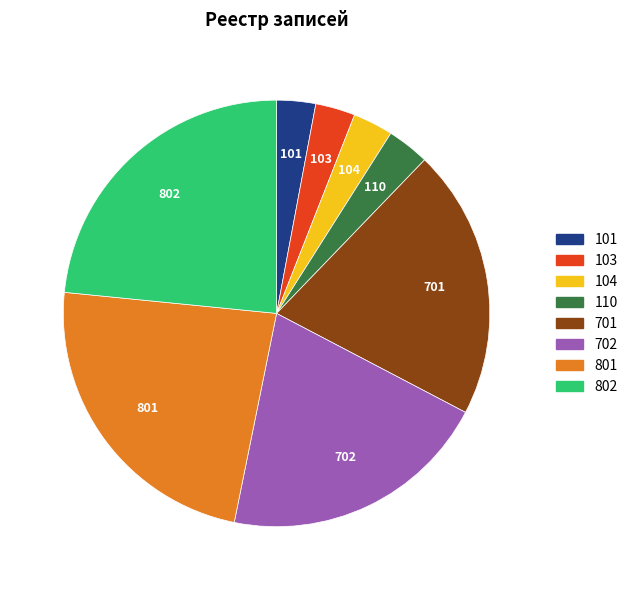

Does any single category account for the majority?

No